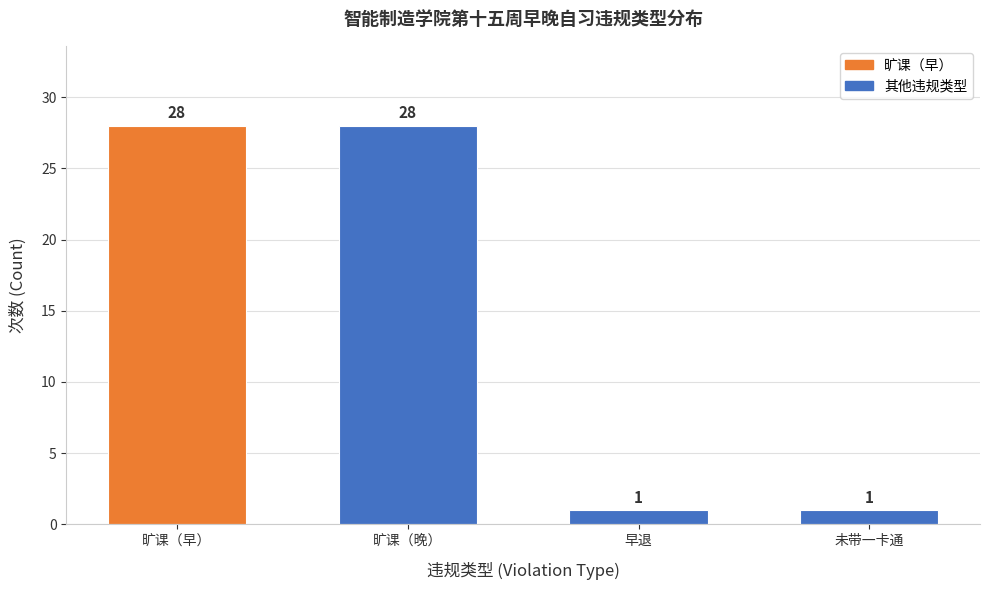

Reading right to left, extract all data points from this chart.

1	1	28	28